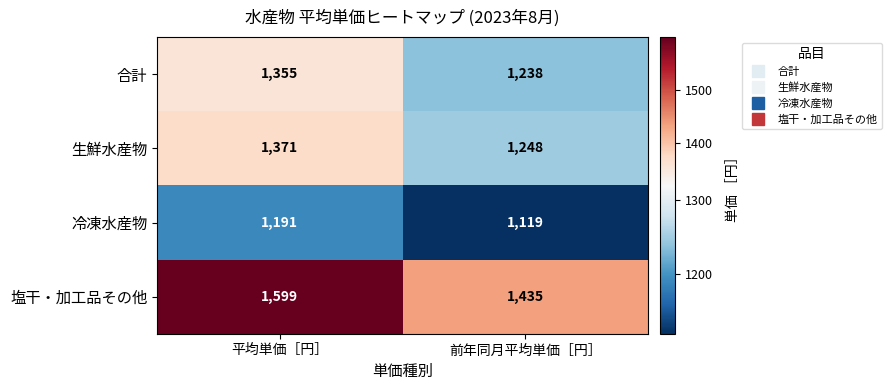

The value of 生鮮水産物 at 前年同月平均単価［円］ is 1248. True or false?

True